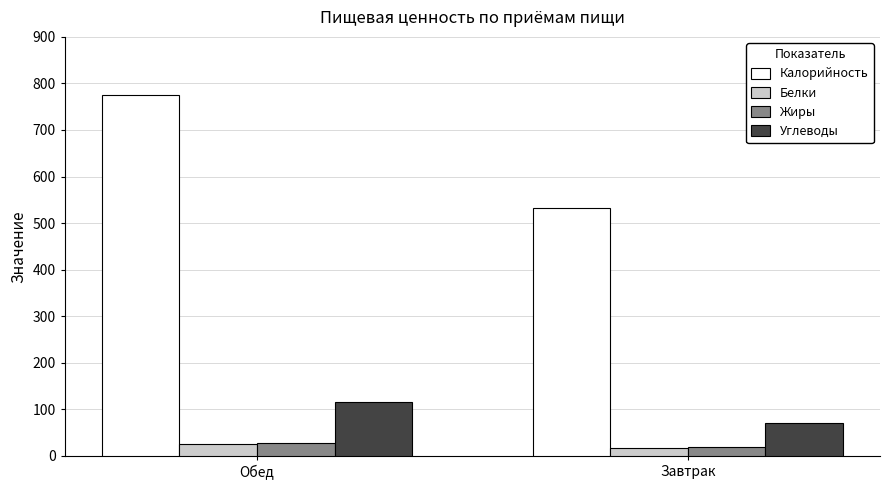

Count the number of categories in the chart.

2